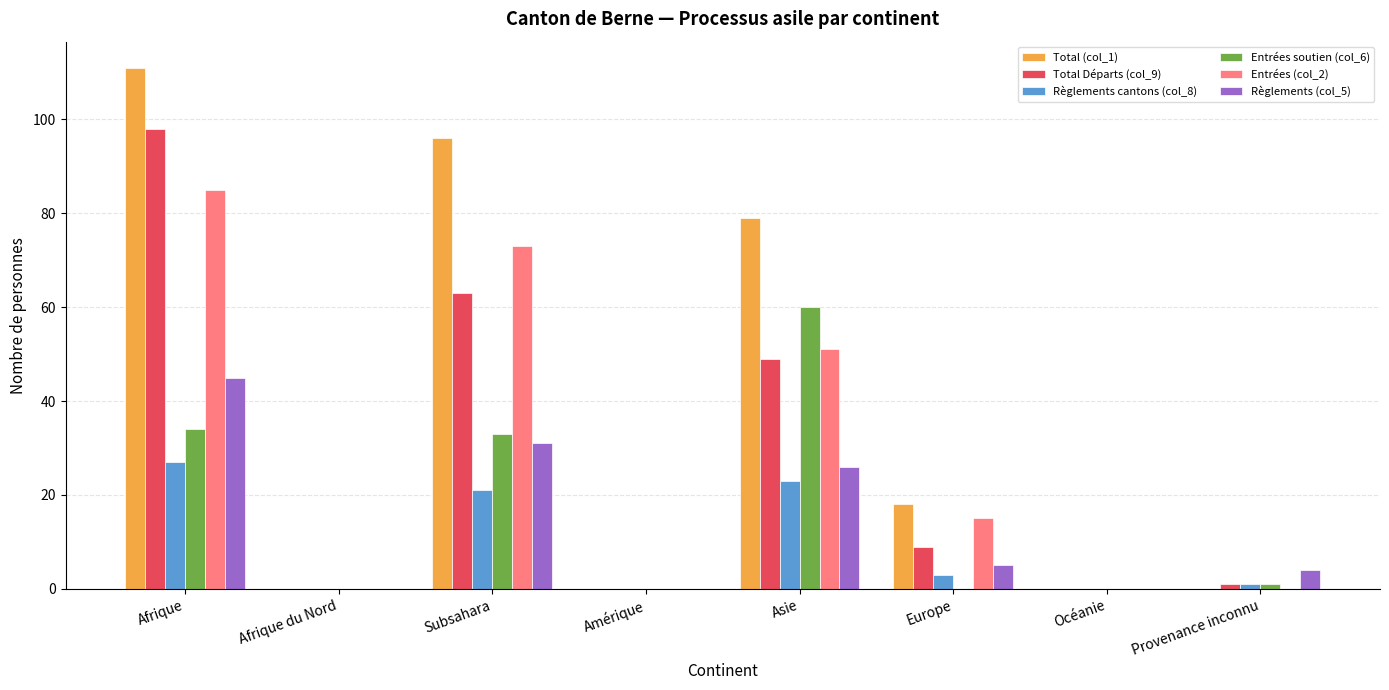

Count the number of categories in the chart.

8